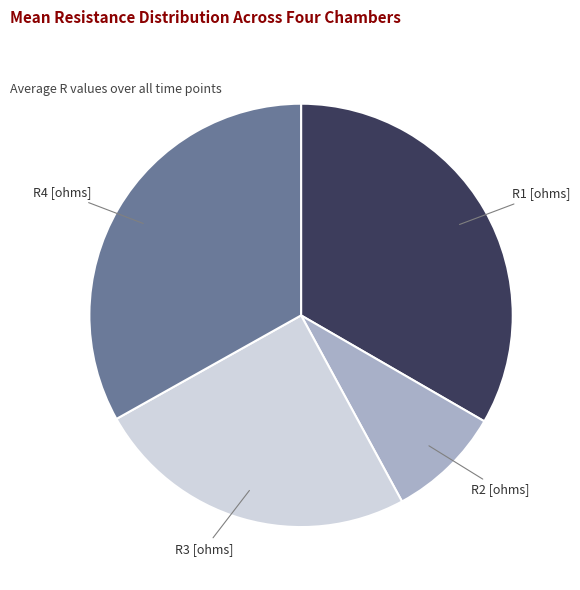

Does any single category account for the majority?

No